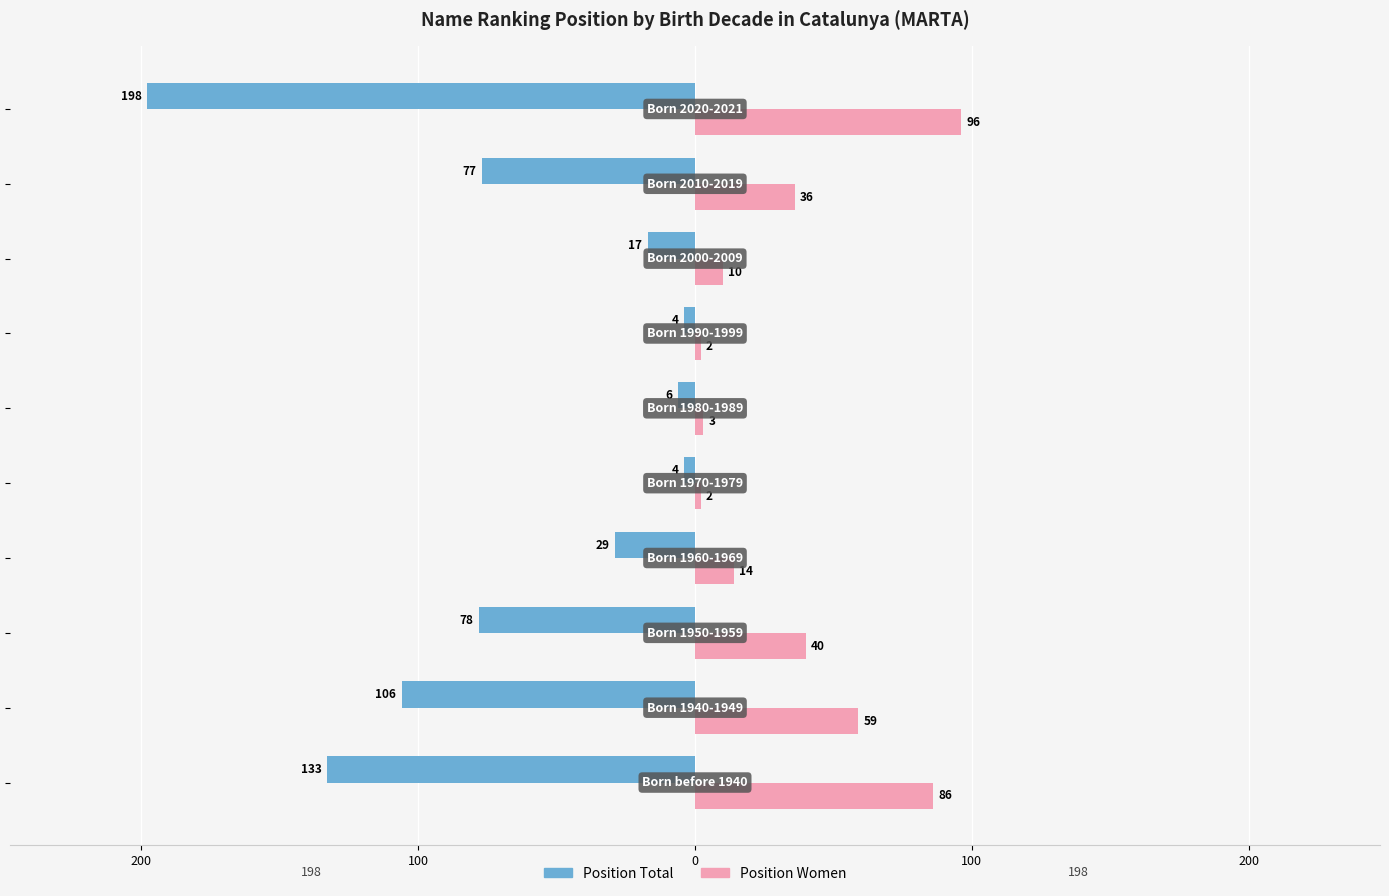

What are all the series names shown in the legend?

Position Total, Position Women